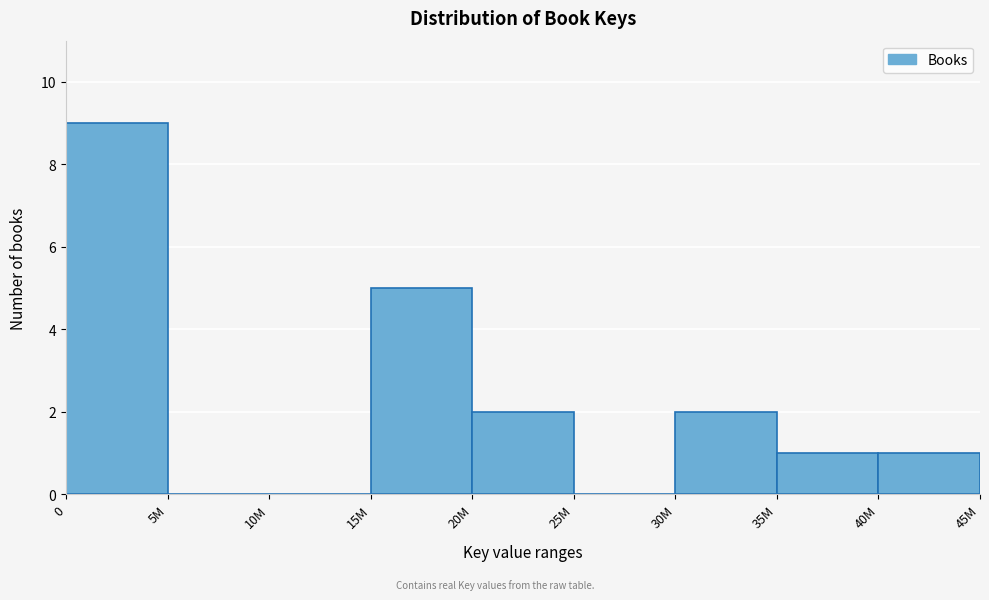

Reading right to left, list all the values displayed in this chart.

40M=1	35M=1	30M=2	25M=0	20M=2	15M=5	10M=0	5M=0	0=9